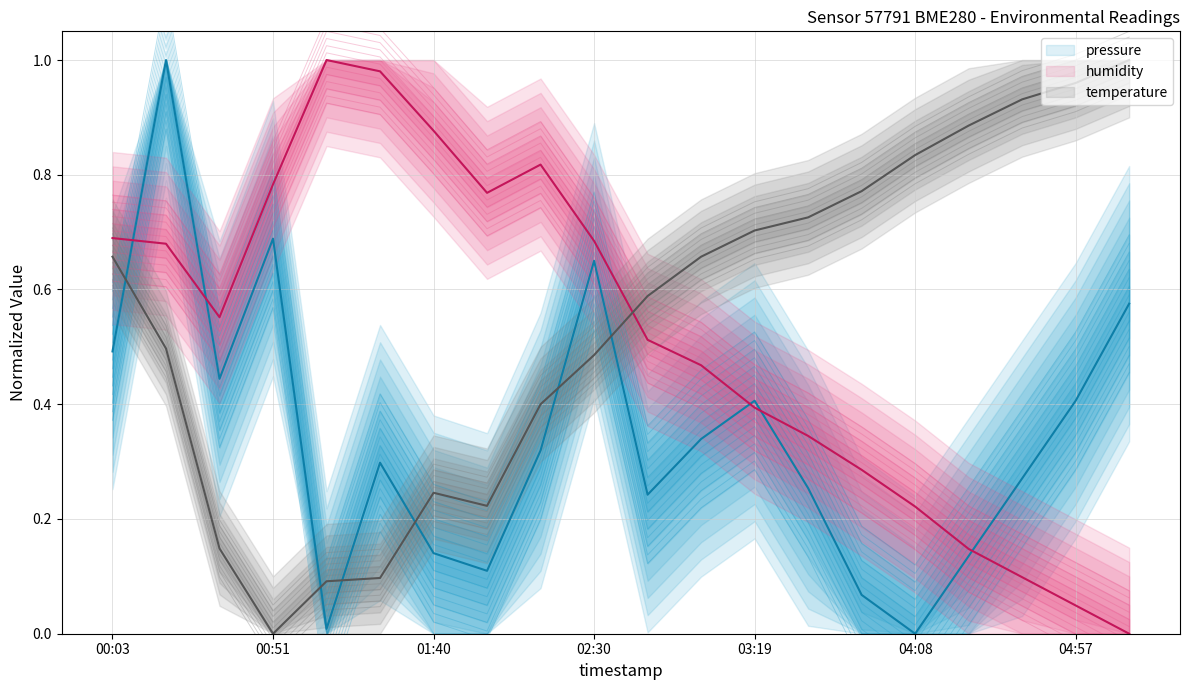

Which series has the widest spread of values?

temperature